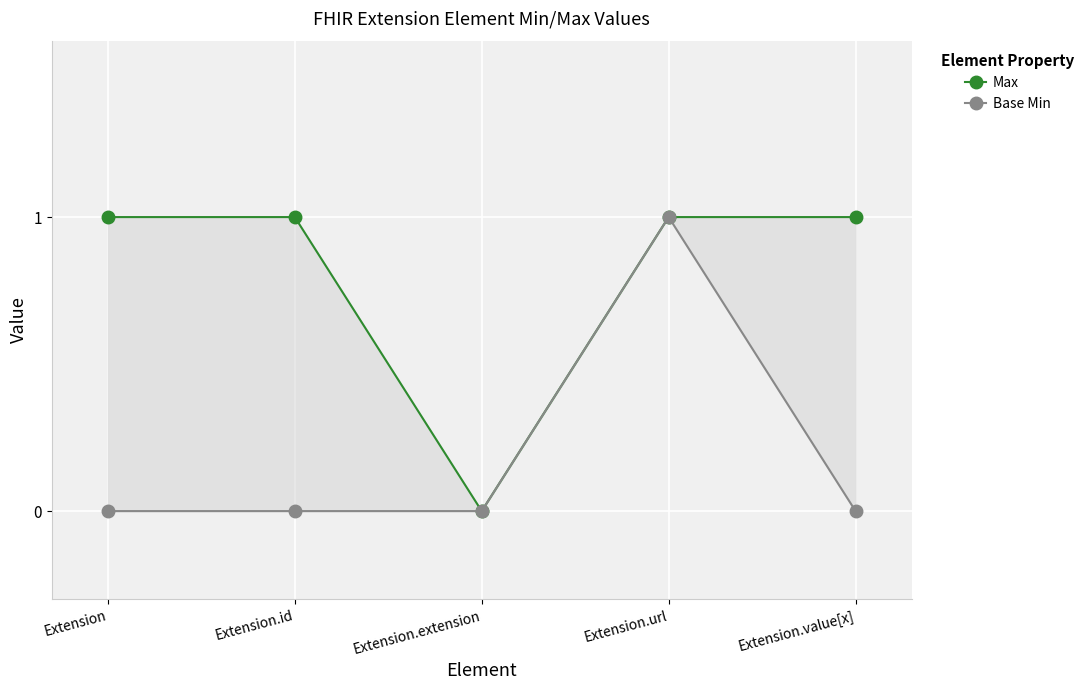

Is this an area chart (filled region under the line)?

No